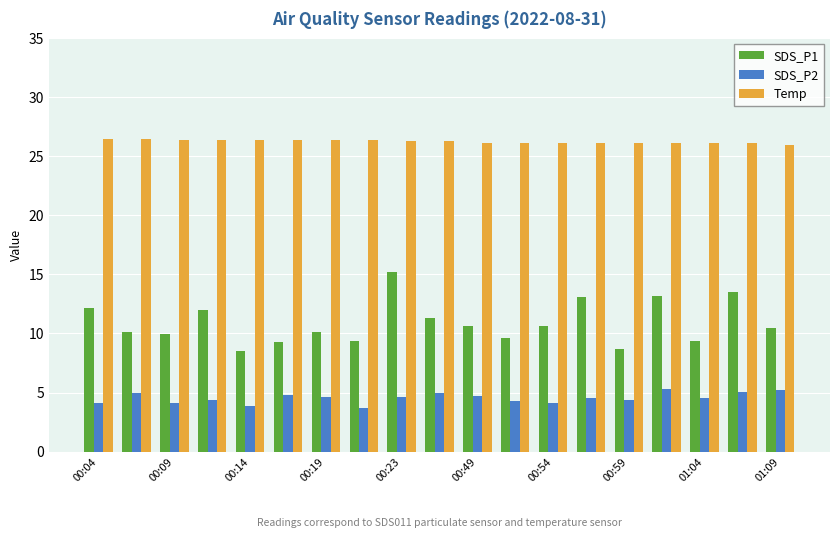

What is the difference between the maximum and minimum values in the SDS_P2 series?

1.6